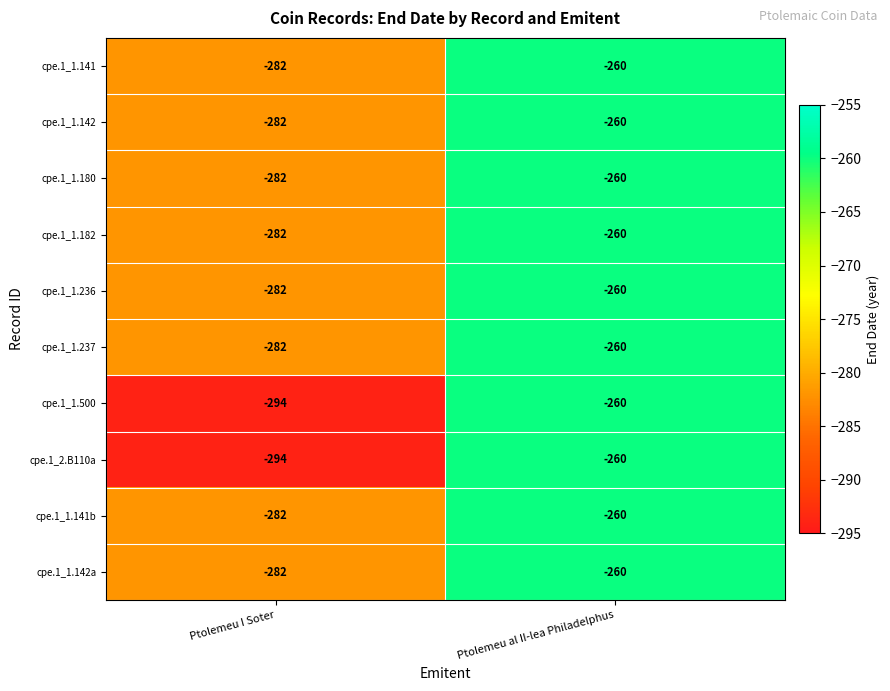

Reading left to right, what are all the values shown in this chart?

cpe.1_1.141: -282	-260
cpe.1_1.142: -282	-260
cpe.1_1.180: -282	-260
cpe.1_1.182: -282	-260
cpe.1_1.236: -282	-260
cpe.1_1.237: -282	-260
cpe.1_1.500: -294	-260
cpe.1_2.B110a: -294	-260
cpe.1_1.141b: -282	-260
cpe.1_1.142a: -282	-260